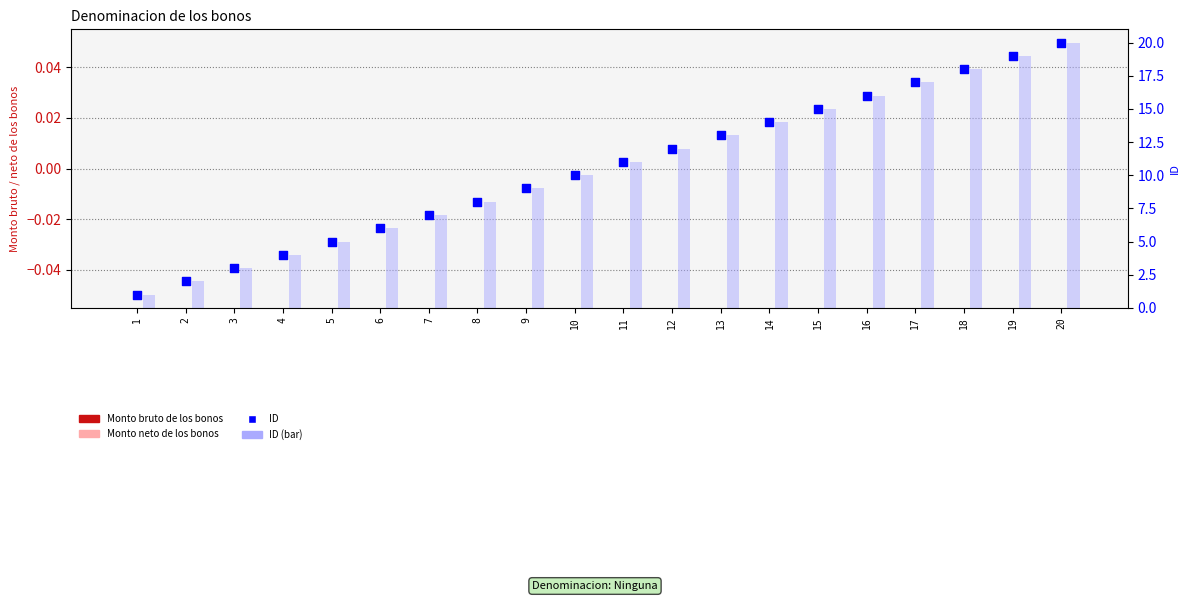

At how many categories does at least one series exceed 14?

6